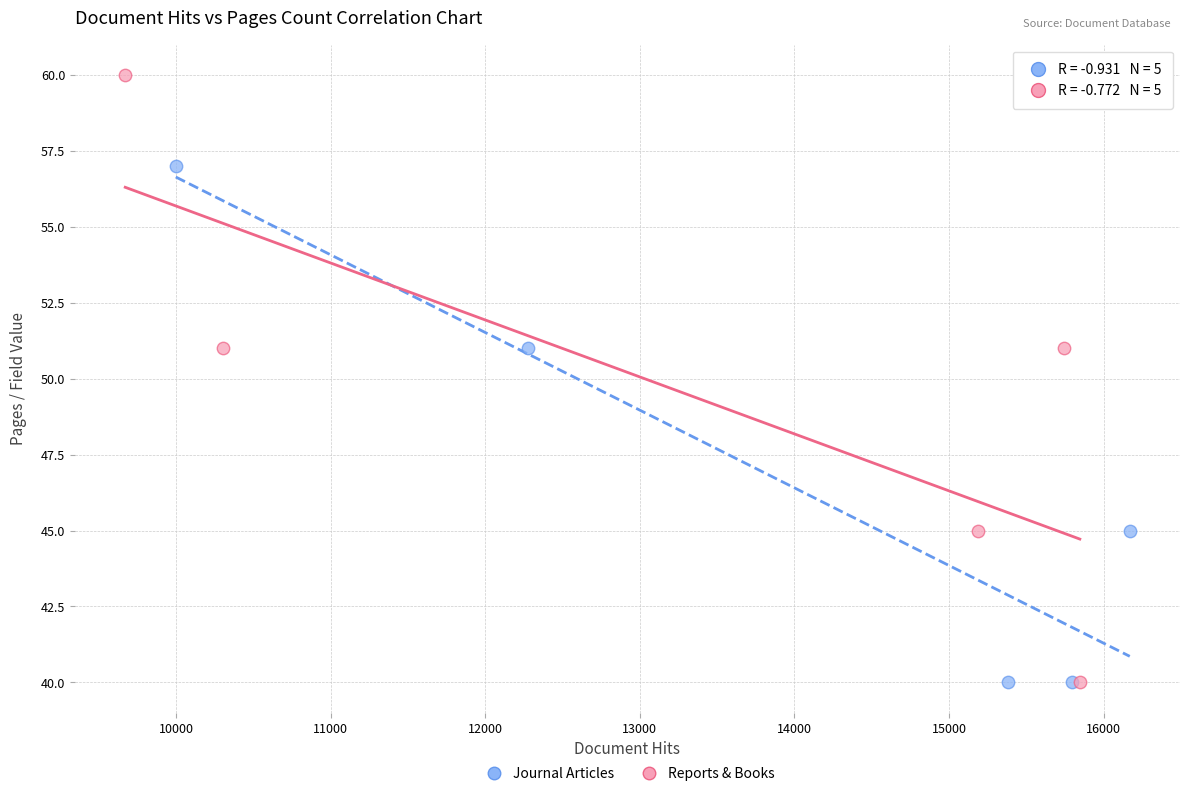

Which series has the largest Y range (max minus min)?

Reports & Books